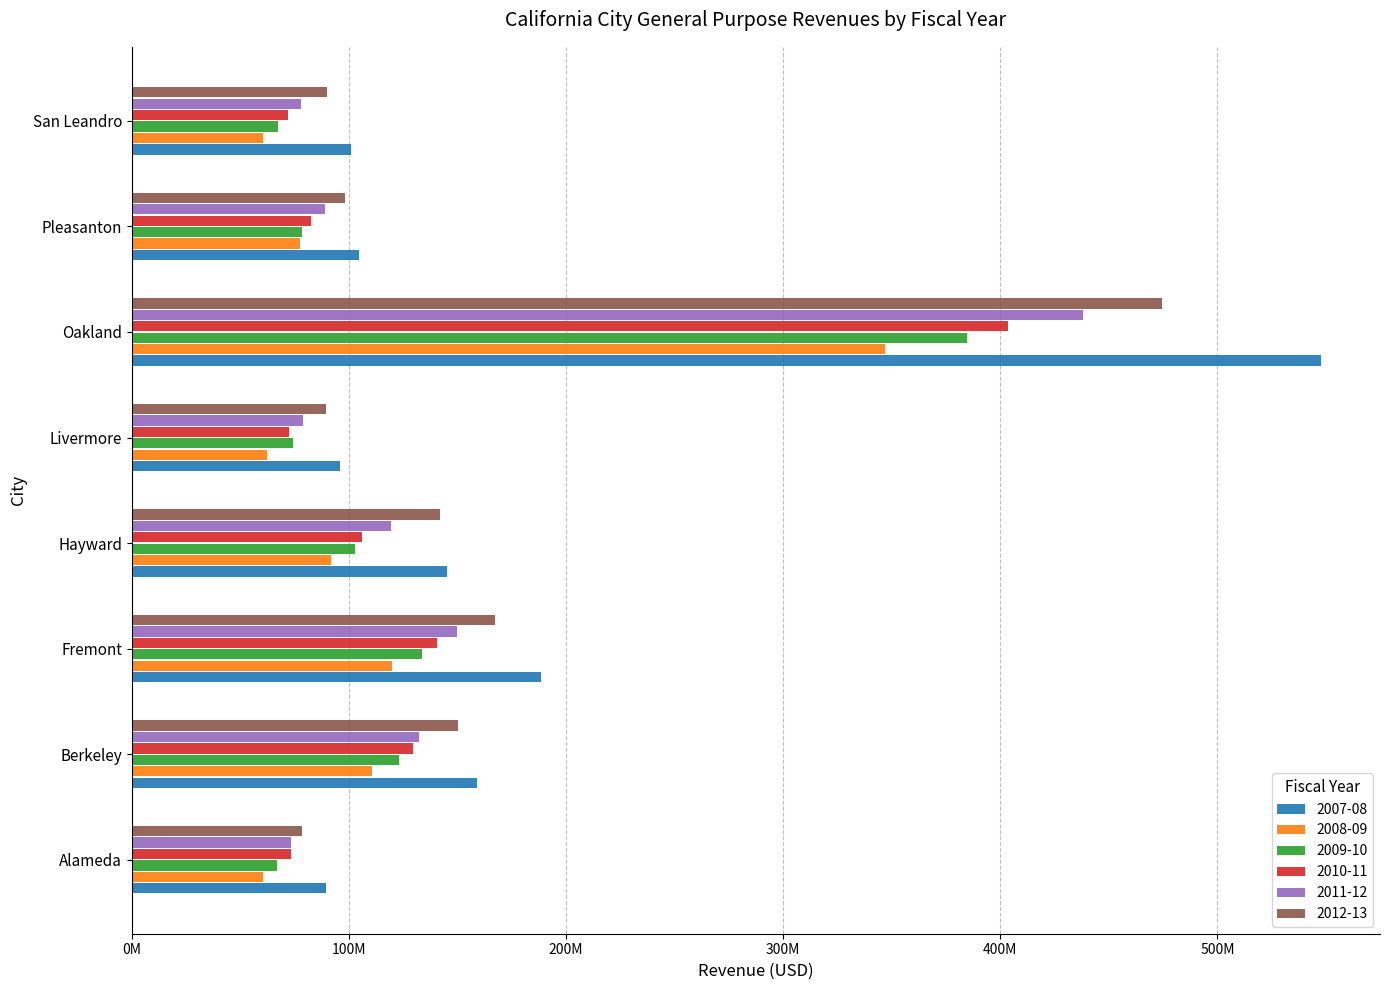

What are all the series names shown in the legend?

2007-08, 2008-09, 2009-10, 2010-11, 2011-12, 2012-13